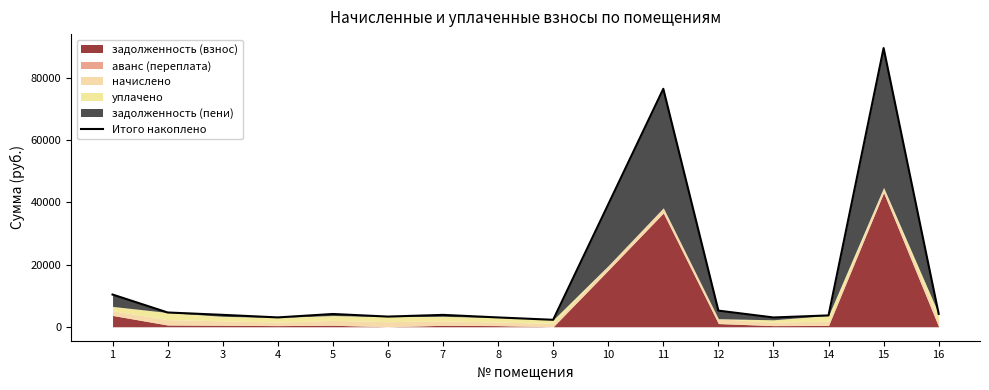

What is the sum of all values?

259531.8